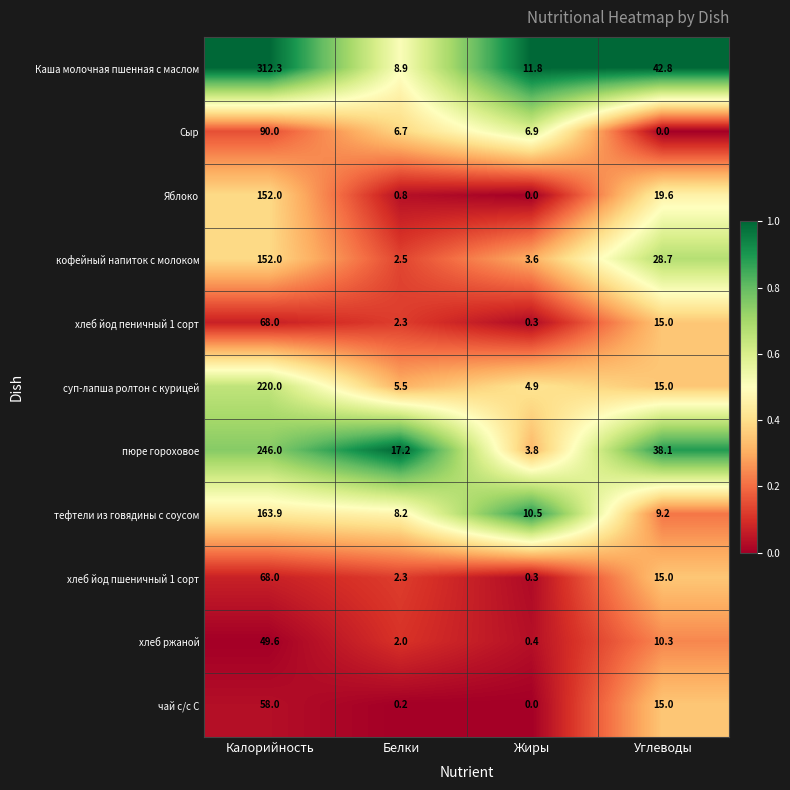

Which series has the largest total across all categories?

Каша молочная пшенная с маслом